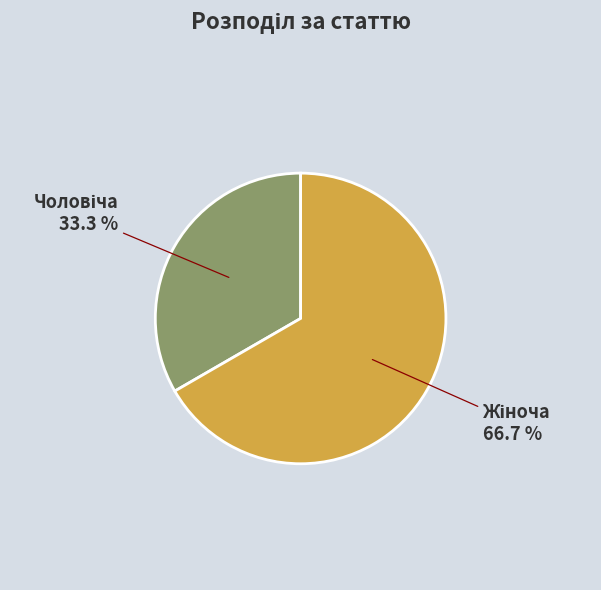

To the nearest percent, what is the difference between the largest and smallest slice percentages?

33%